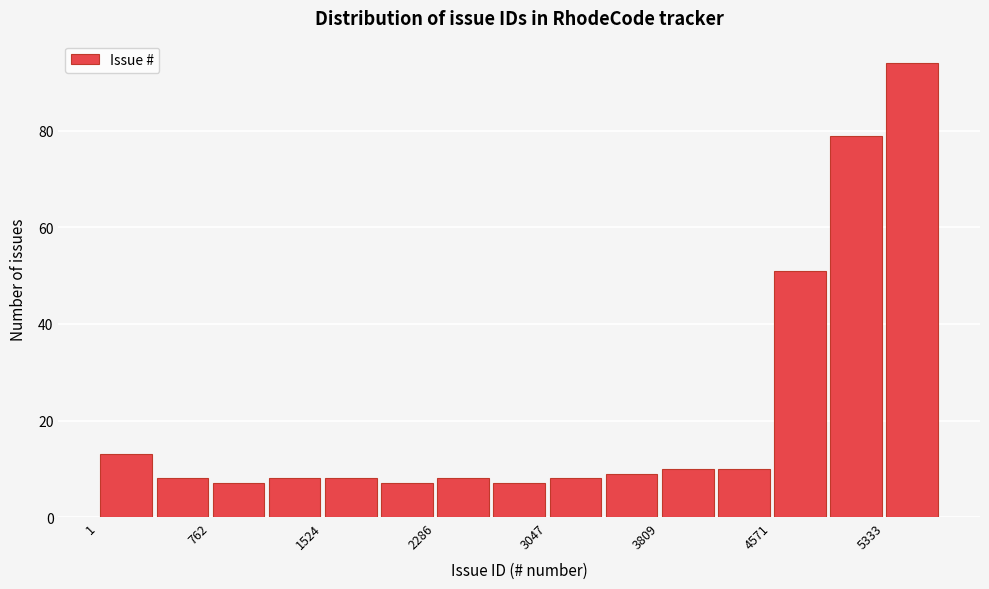

Read against the x-axis, roughly where is the centre of the tallest bar?

5500